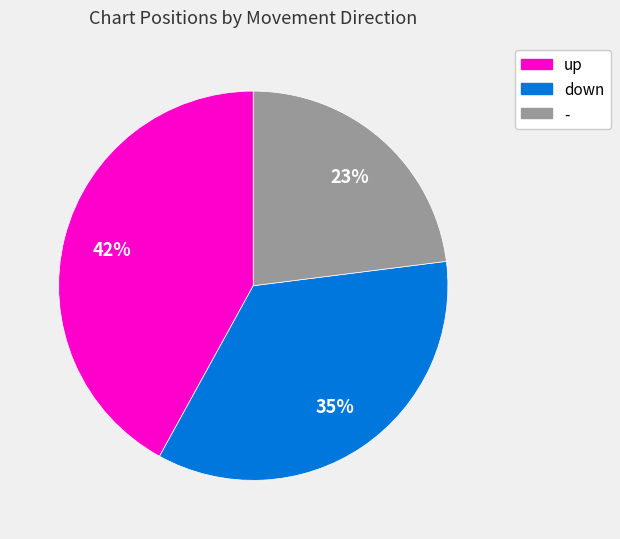

How many segments does this pie chart have?

3